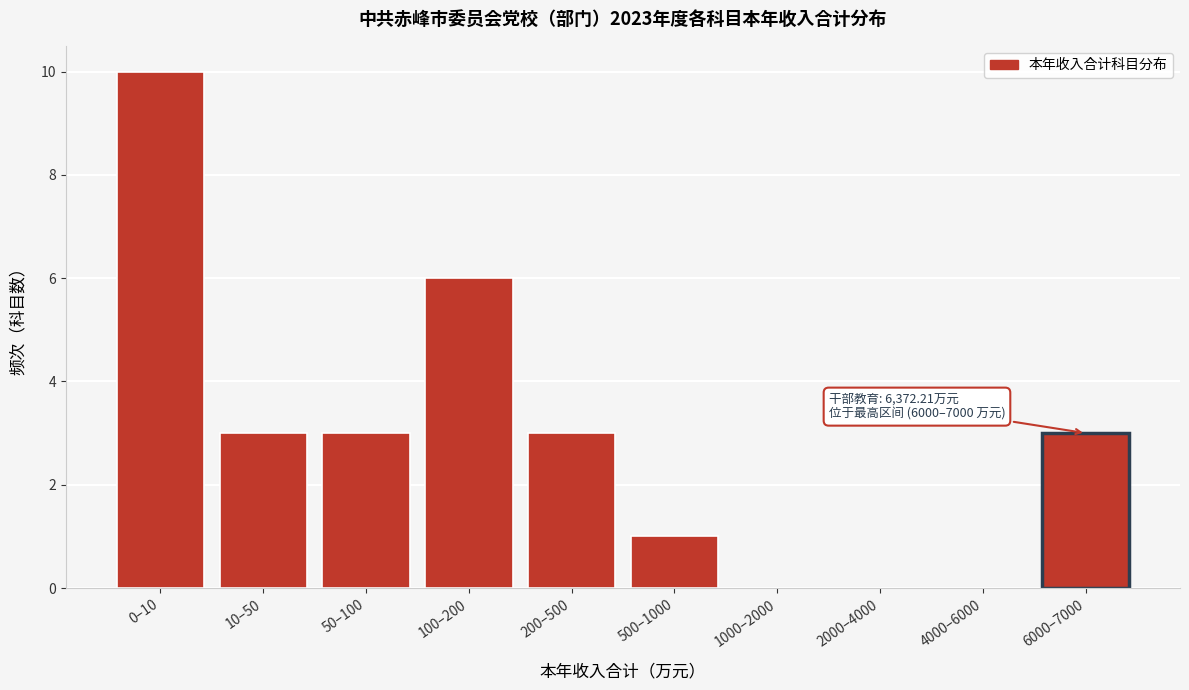

Reading left to right, list all the values displayed in this chart.

0–10=10	10–50=3	50–100=3	100–200=6	200–500=3	500–1000=1	1000–2000=0	2000–4000=0	4000–6000=0	6000–7000=3